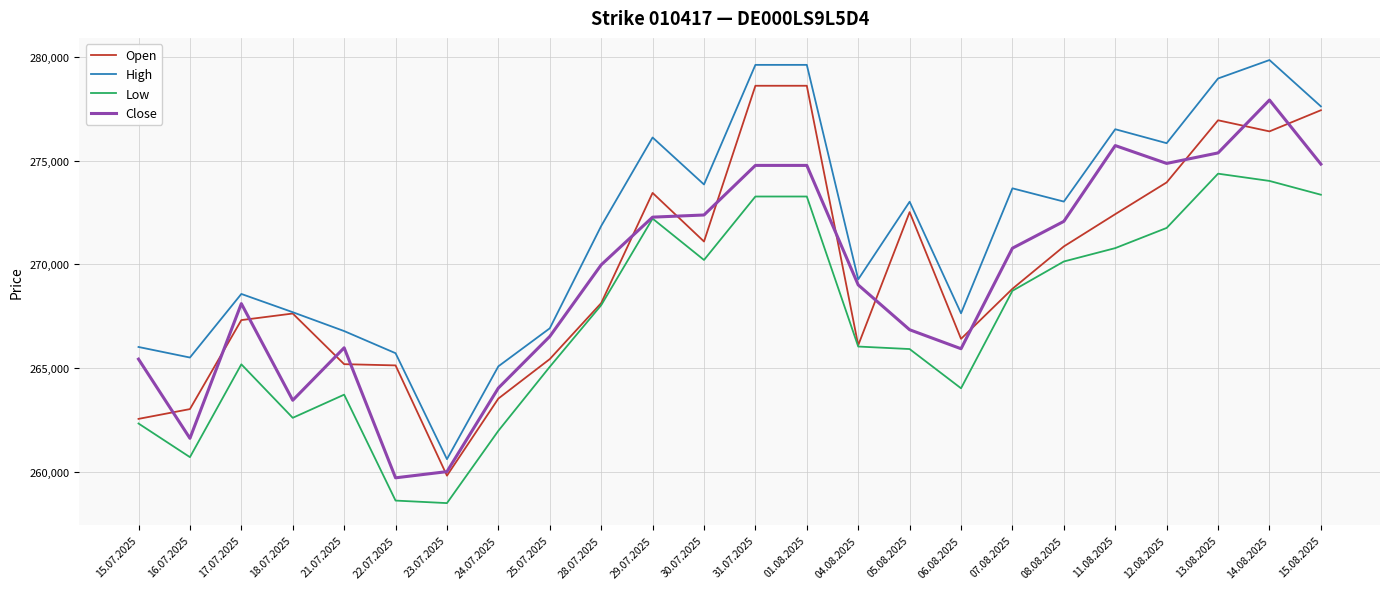

What is the sum of all High values?

6519362